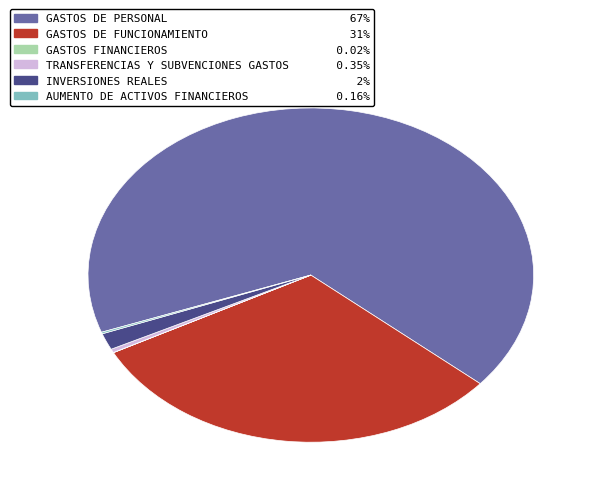

Combined, do INVERSIONES REALES and GASTOS DE PERSONAL account for over 50%?

Yes